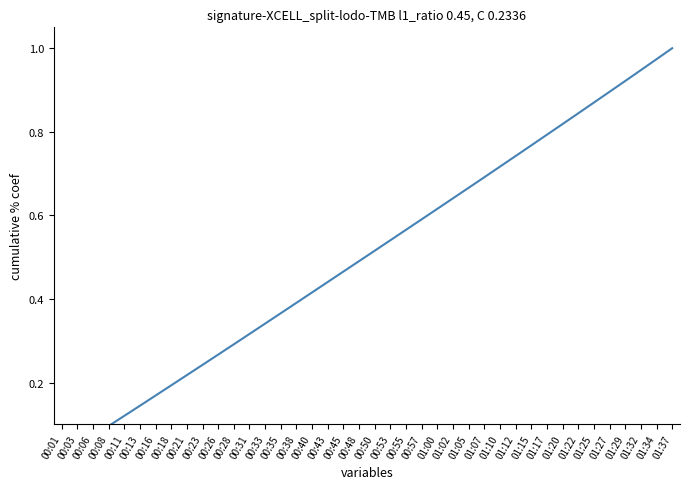

Is it true that the value at 00:06 is 0.1?

True